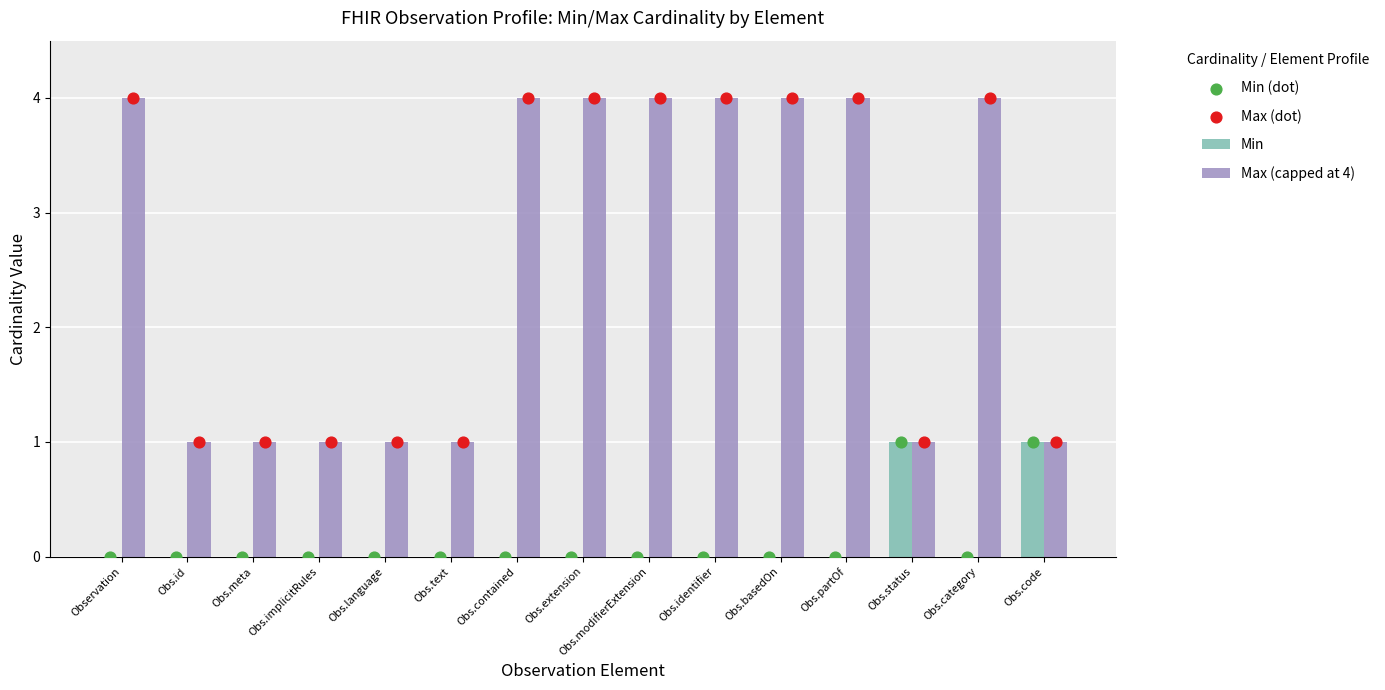

Which series contains the lowest Y value?

Min